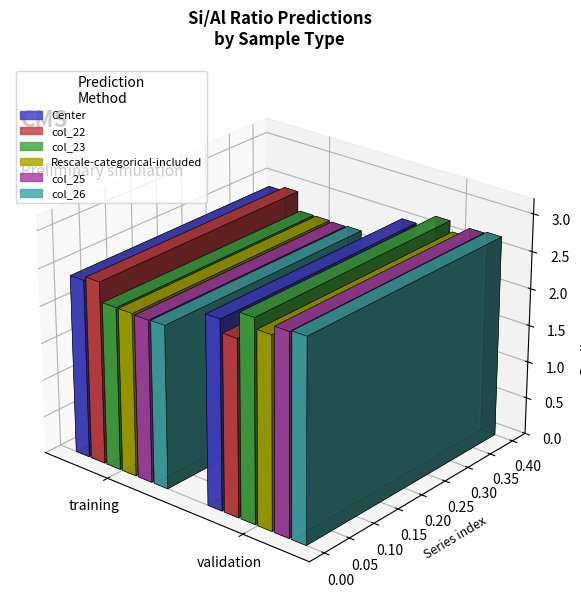

Which category has the lowest value across all series?

training